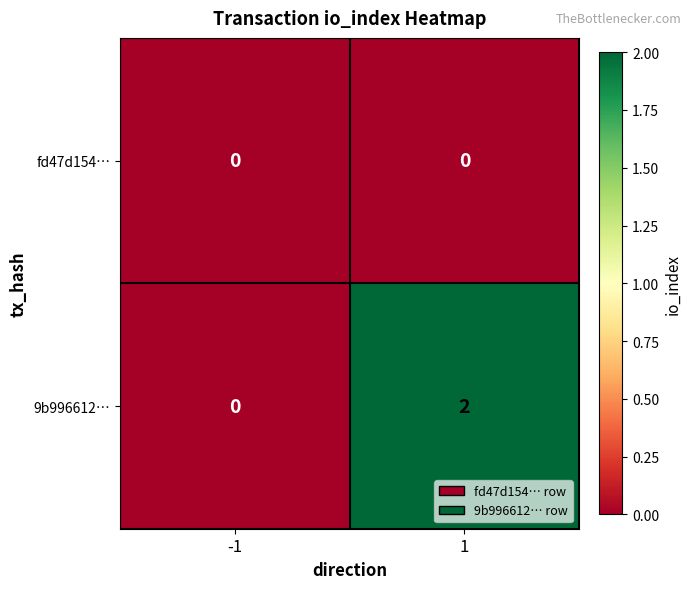

Rank the series by their maximum value, from lowest to highest.

fd47d154…, 9b996612…